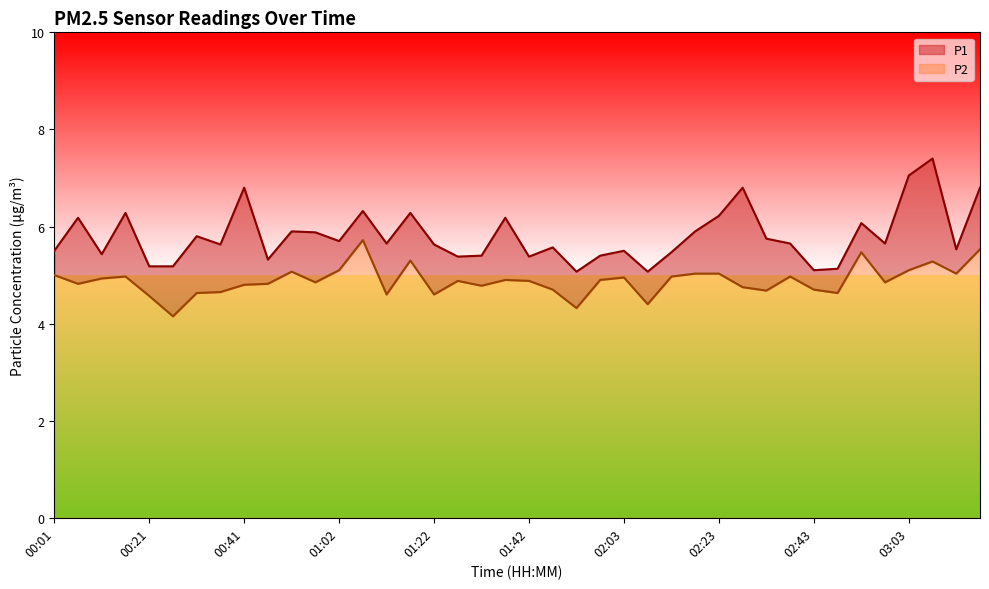

What is the label of the 26th point from the left?

02:08